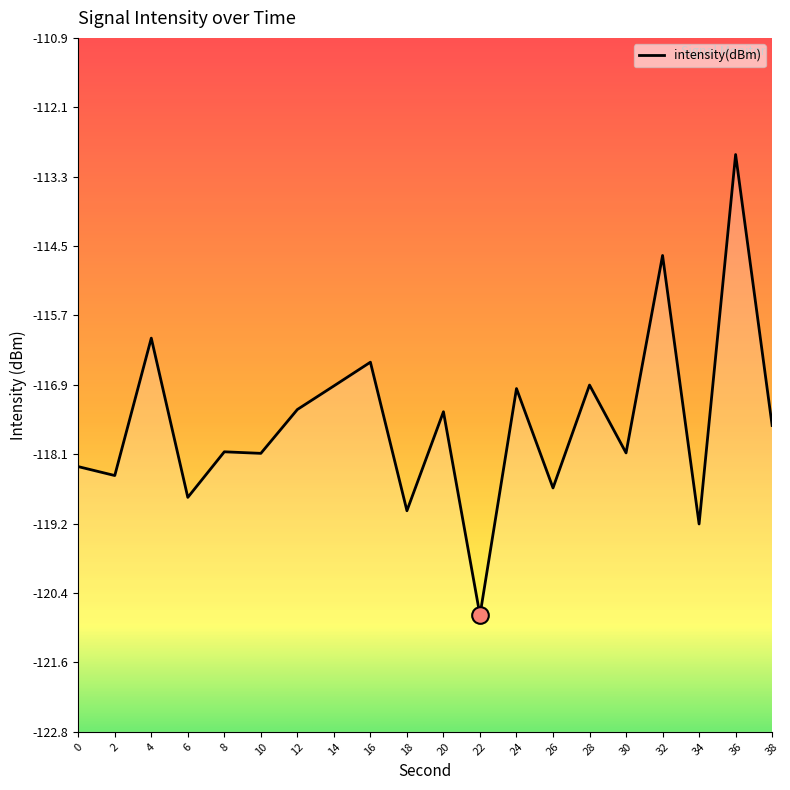

Does the chart have visible grid lines?

No